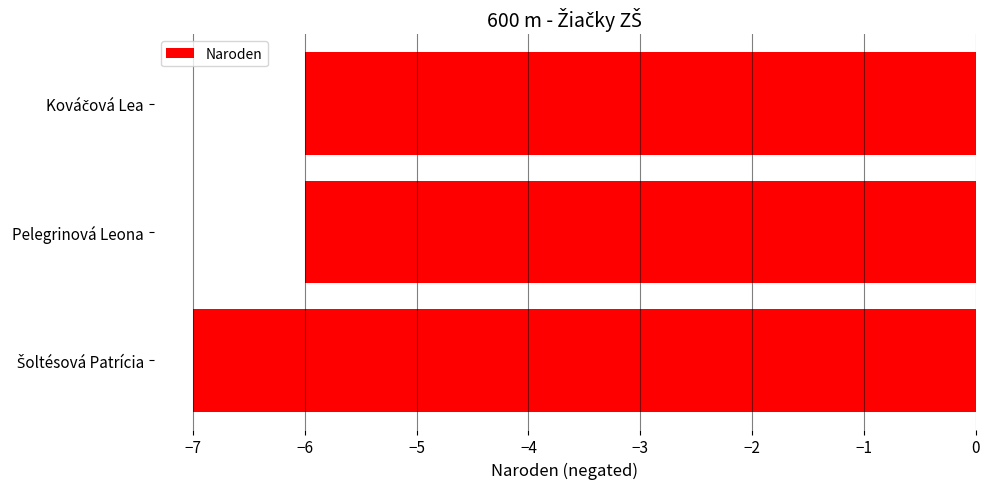

What is the average value?

-6